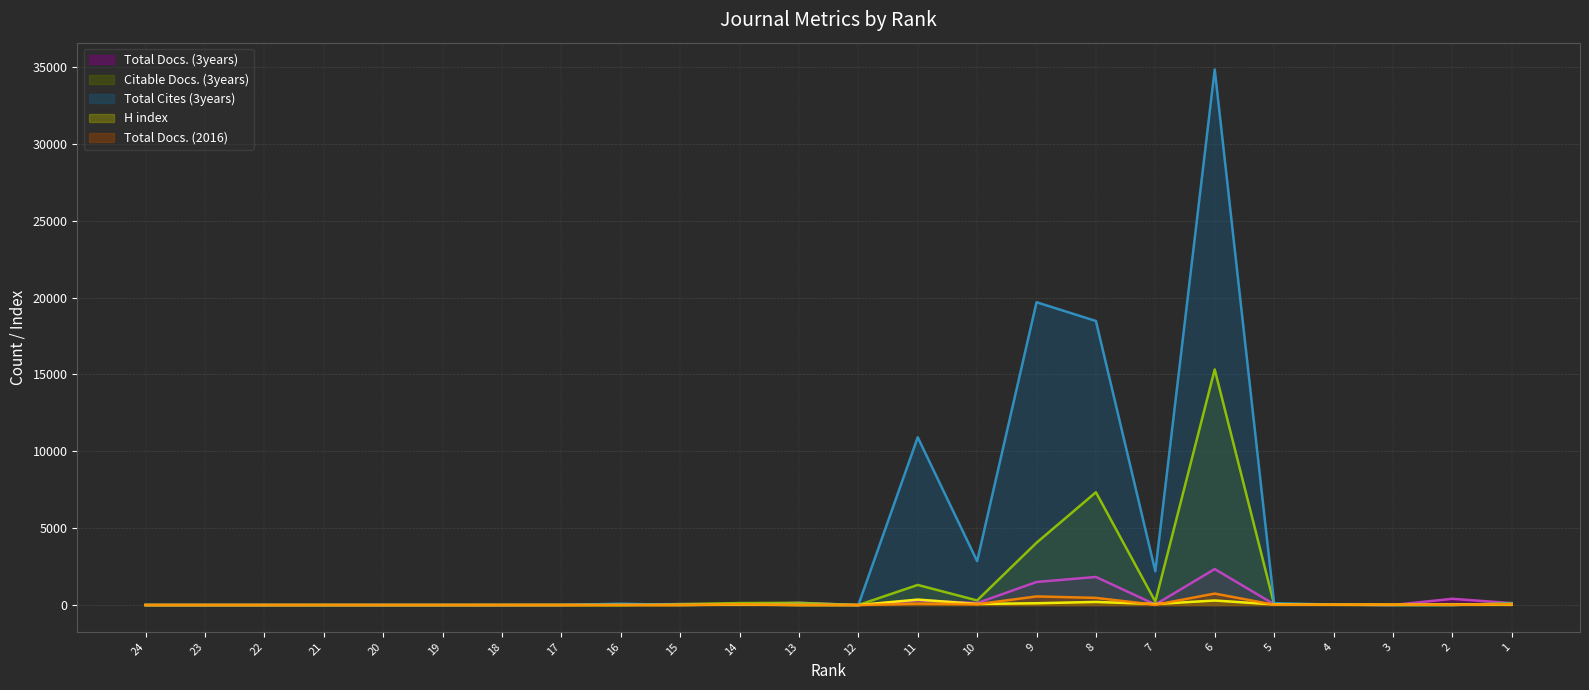

Does the chart display data point markers on the line(s)?

No